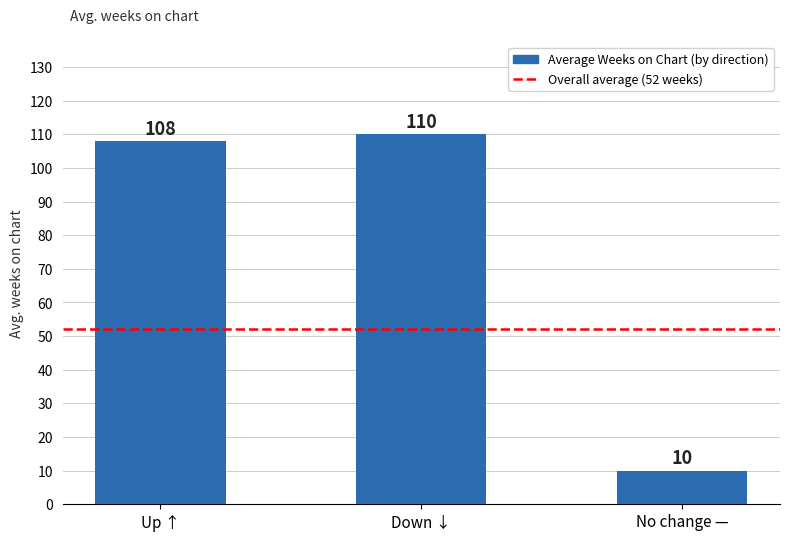

Where is the data nearest to the value 60?

Up ↑